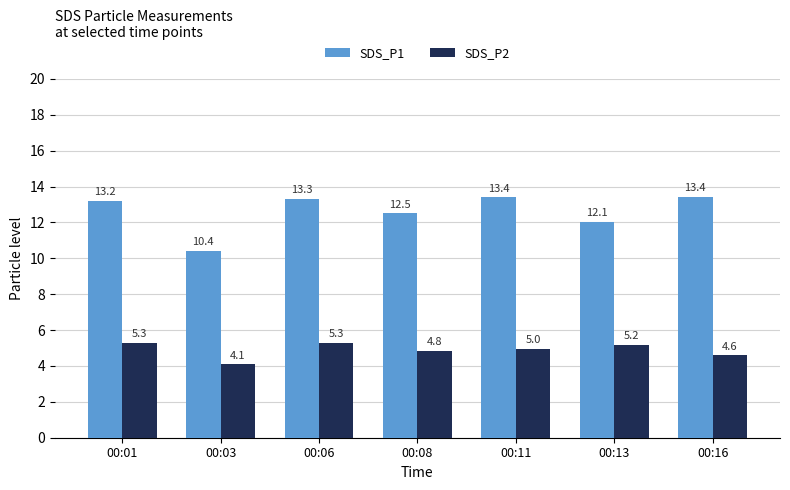

How many bars are there in total?

14